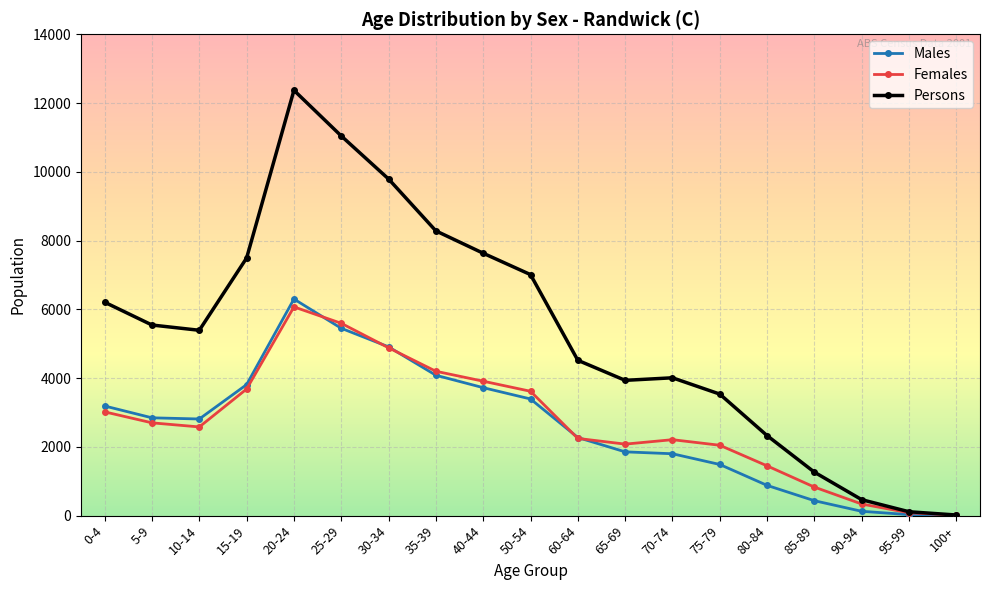

What is the label of the 19th point from the left?

100+